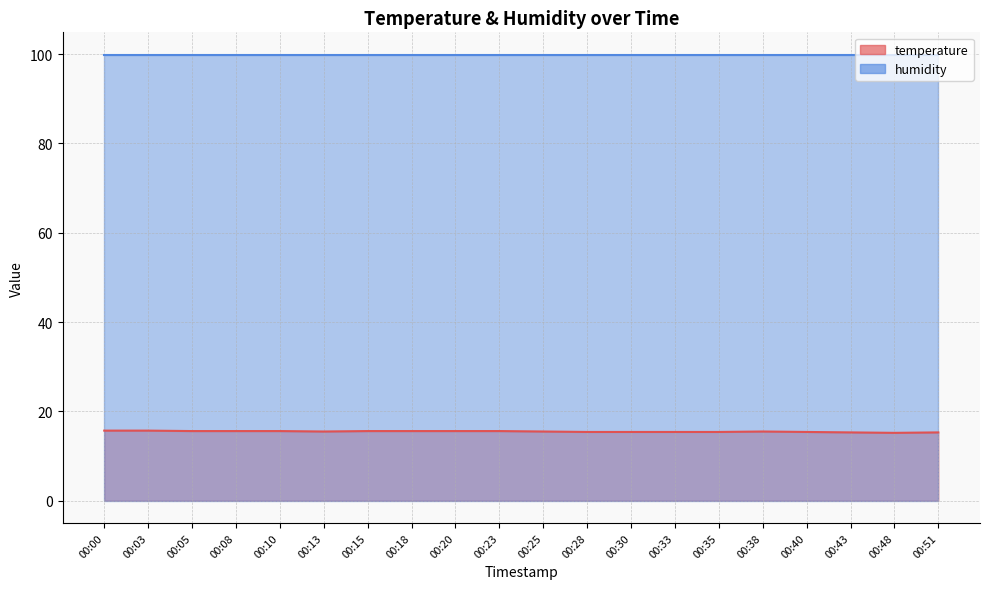

At which category does the data reach its first local peak?

00:38